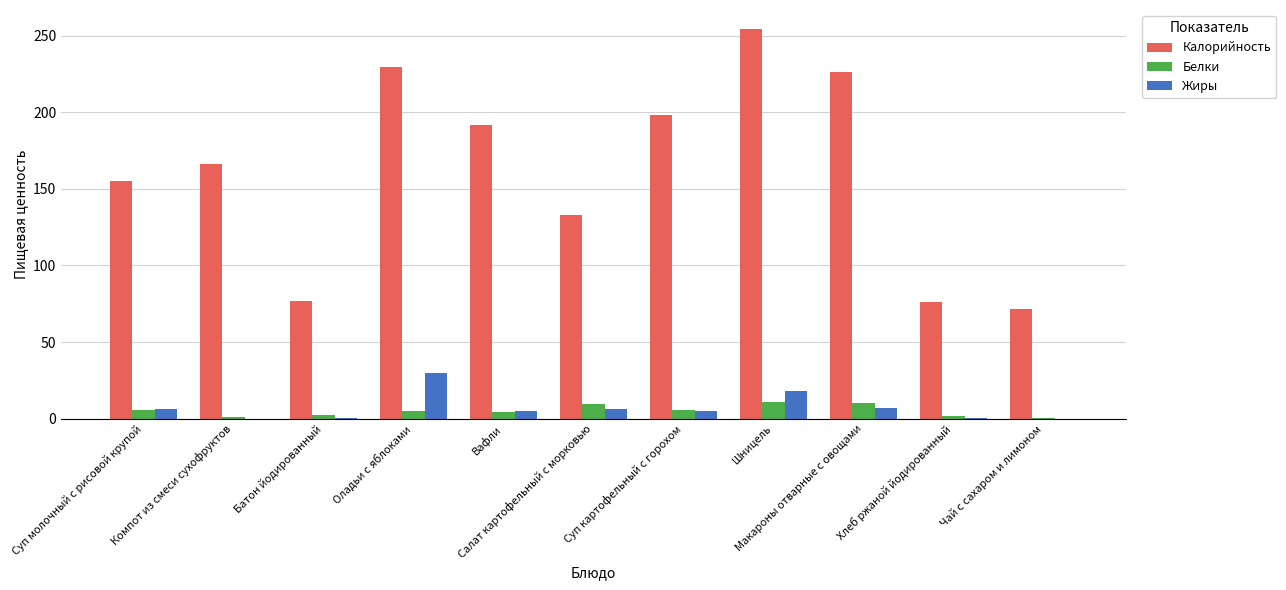

At which label is Калорийность closest to 162?

Компот из смеси сухофруктов